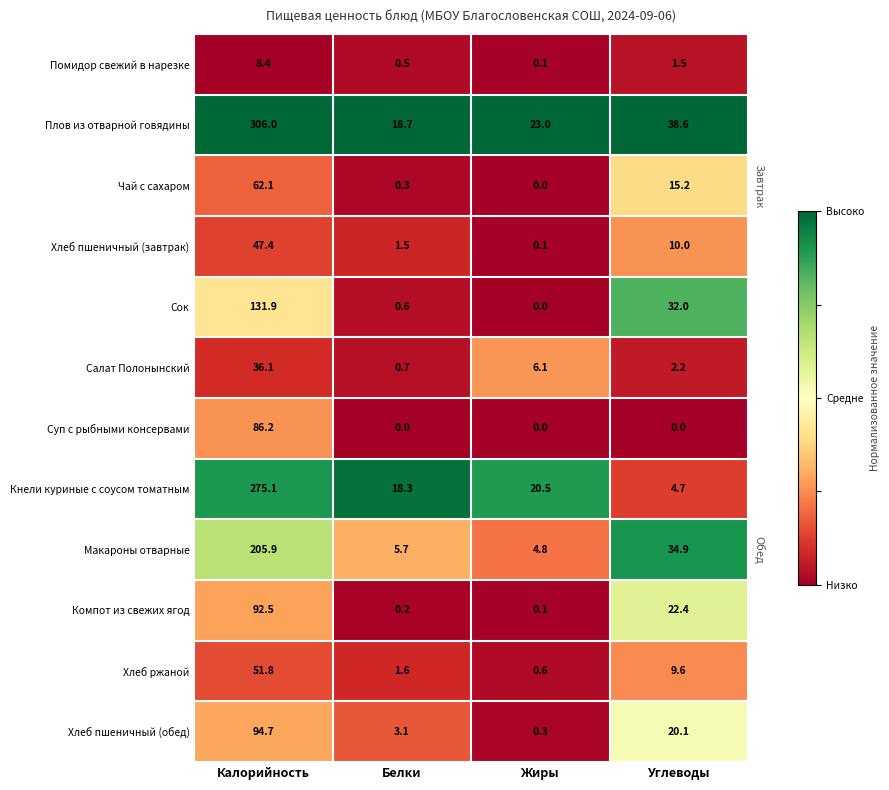

Which category has the highest value in the Компот из свежих ягод series?

Калорийность